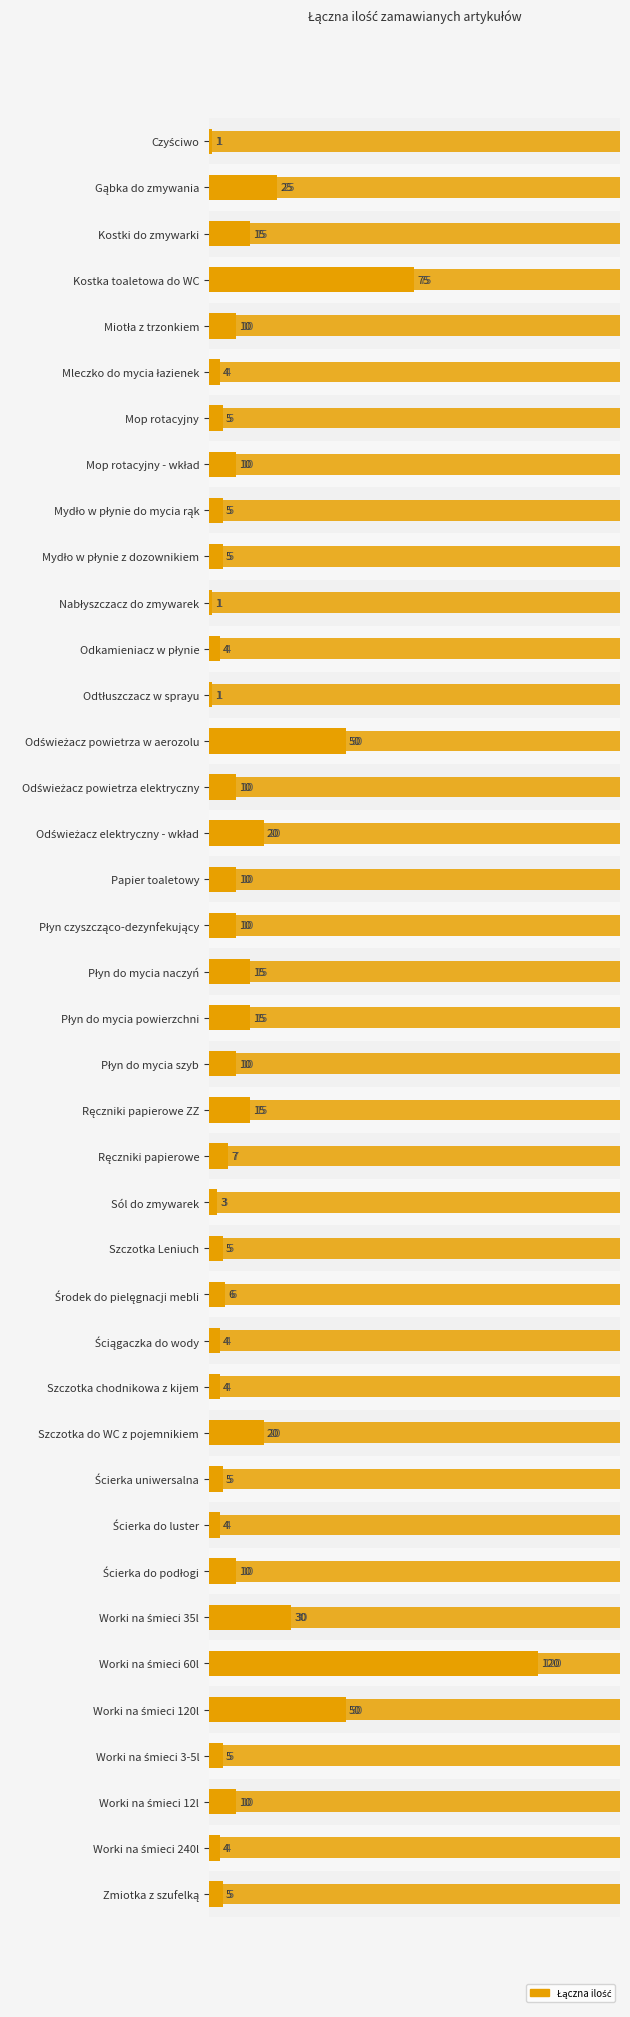

Are the bars horizontal?

Yes